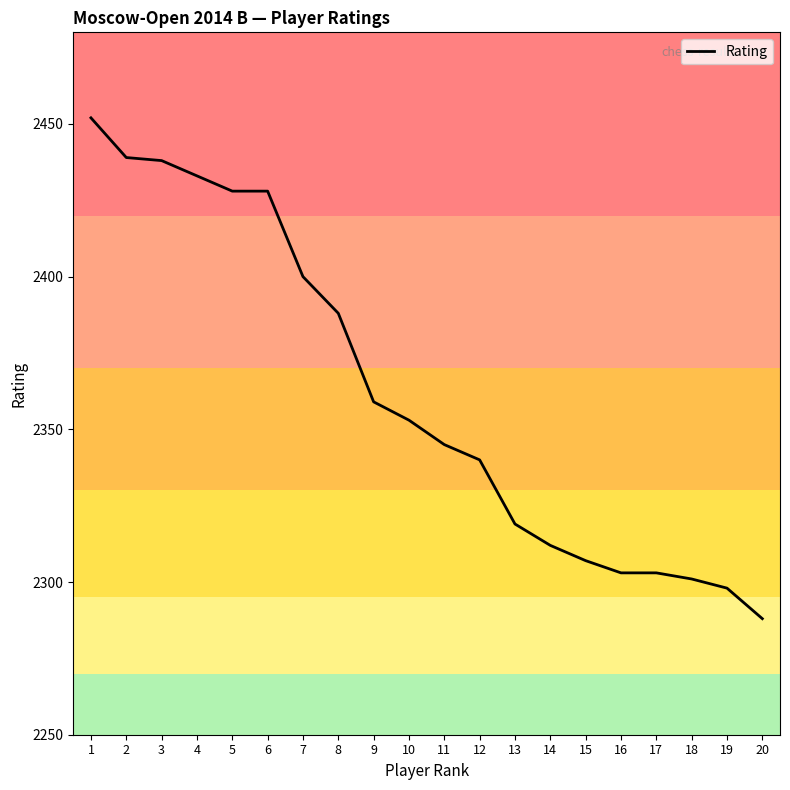

What is the difference between the maximum and minimum values?

164